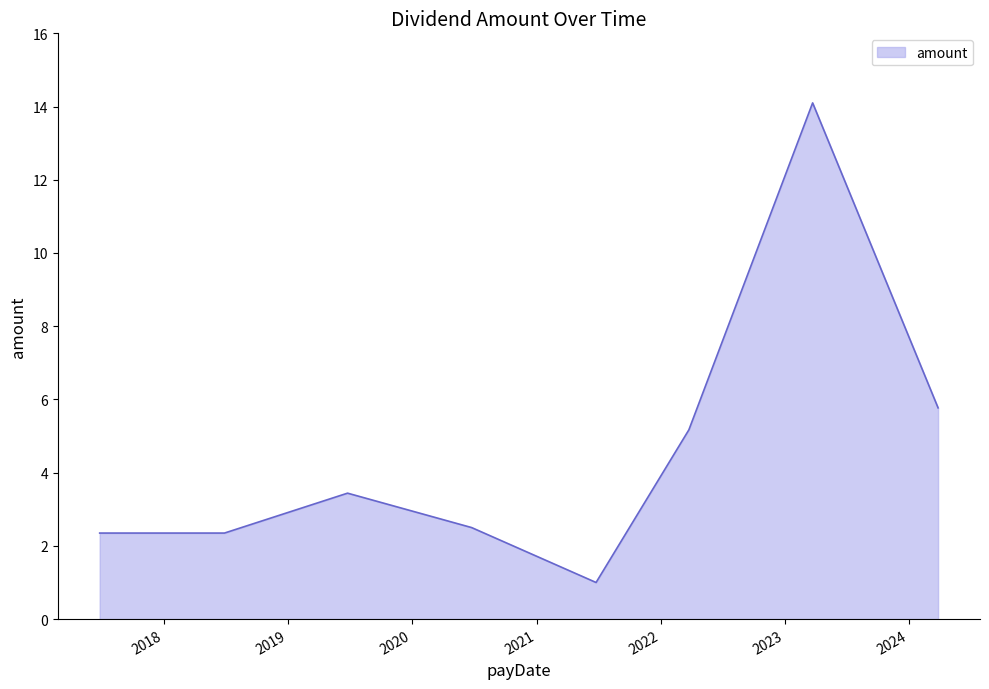

Reading right to left, extract all data points from this chart.

5.8	14.1	5.2	1.0	2.5	3.4	2.4	2.4